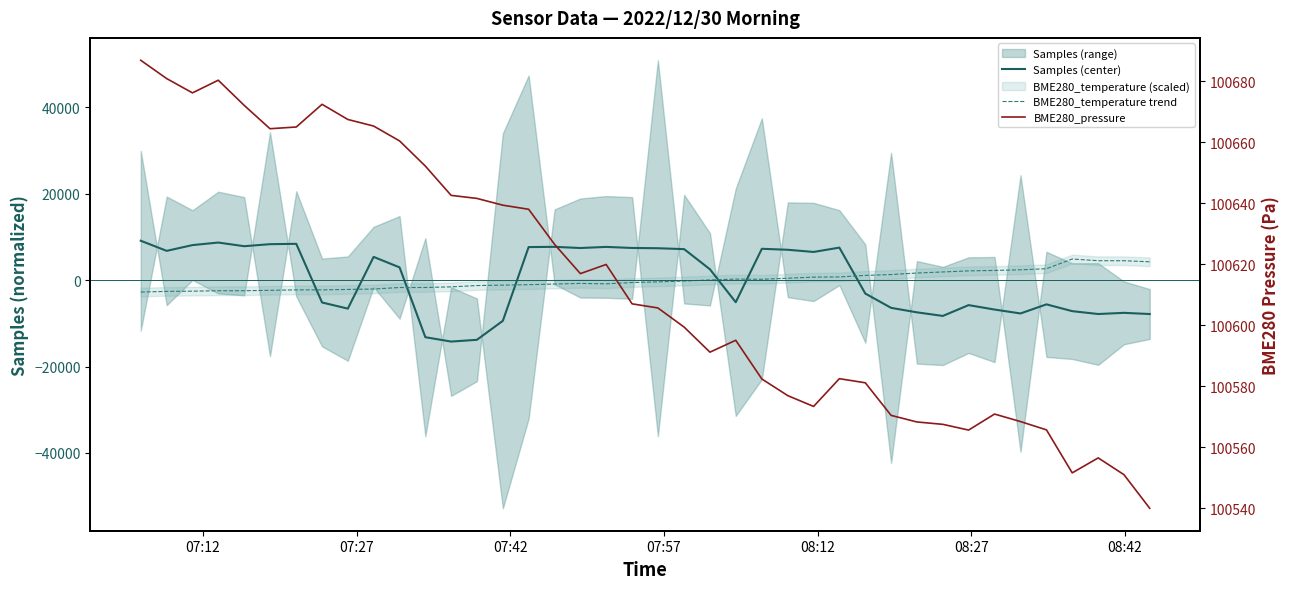

True or false: BME280_pressure has a value of 58598.4 at 30.

False